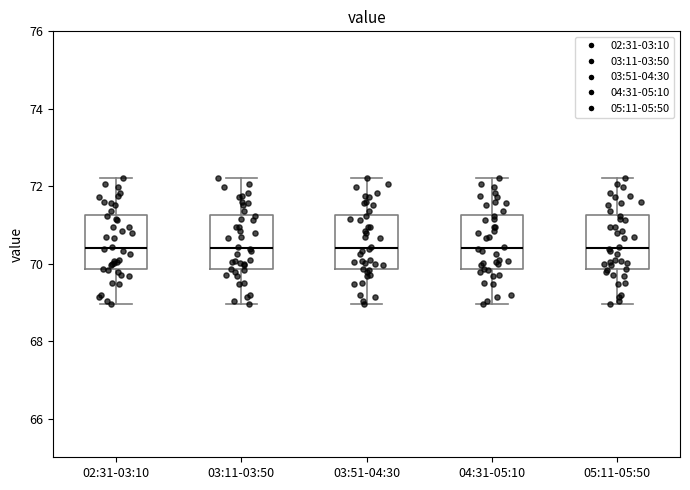

Where does the median line of the box for 02:31-03:10 sit on the y-axis? The values are not printed on the chart, so give them approximately, as read against the axis.

70.4